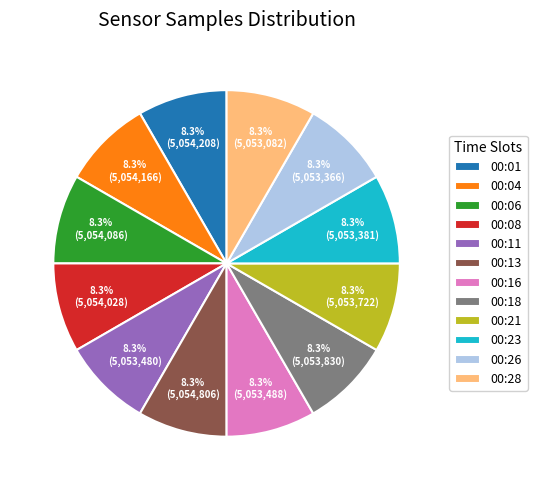

Approximately how many times larger is the value at 00:13 compared to 00:26?

1.0